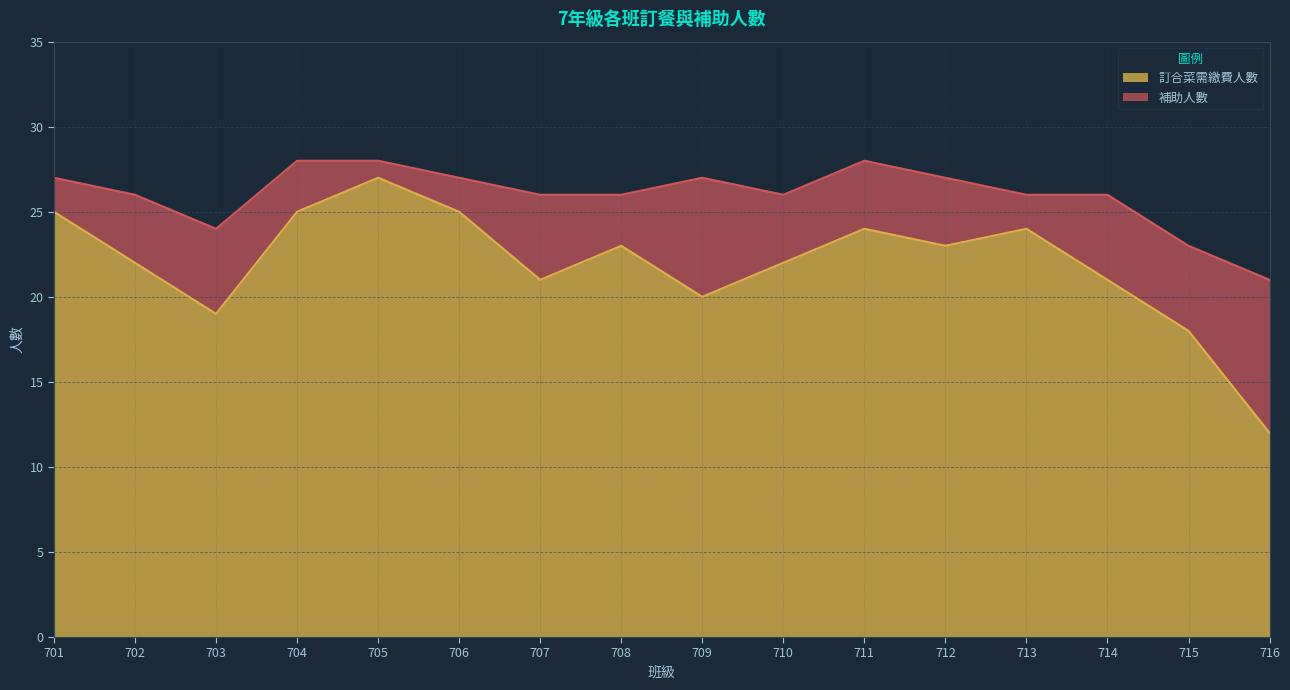

List the labels in order of value, smallest first.

716, 715, 703, 709, 707, 714, 702, 710, 708, 712, 711, 713, 701, 704, 706, 705